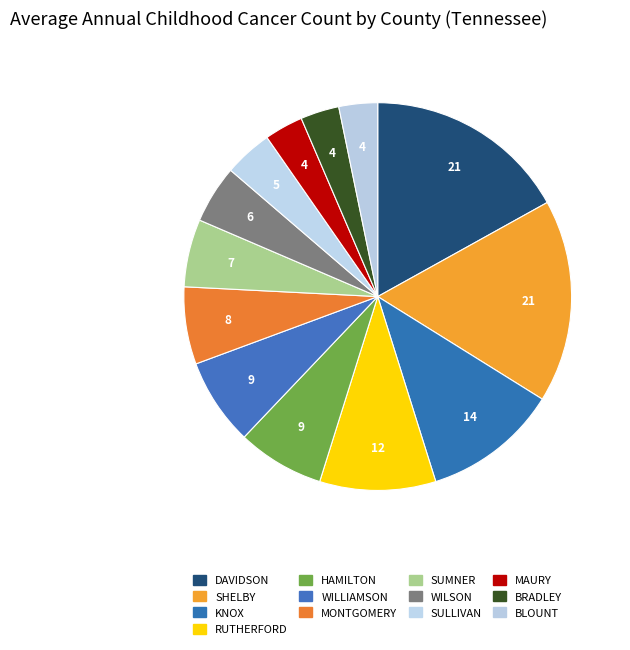

How many segments does this pie chart have?

13